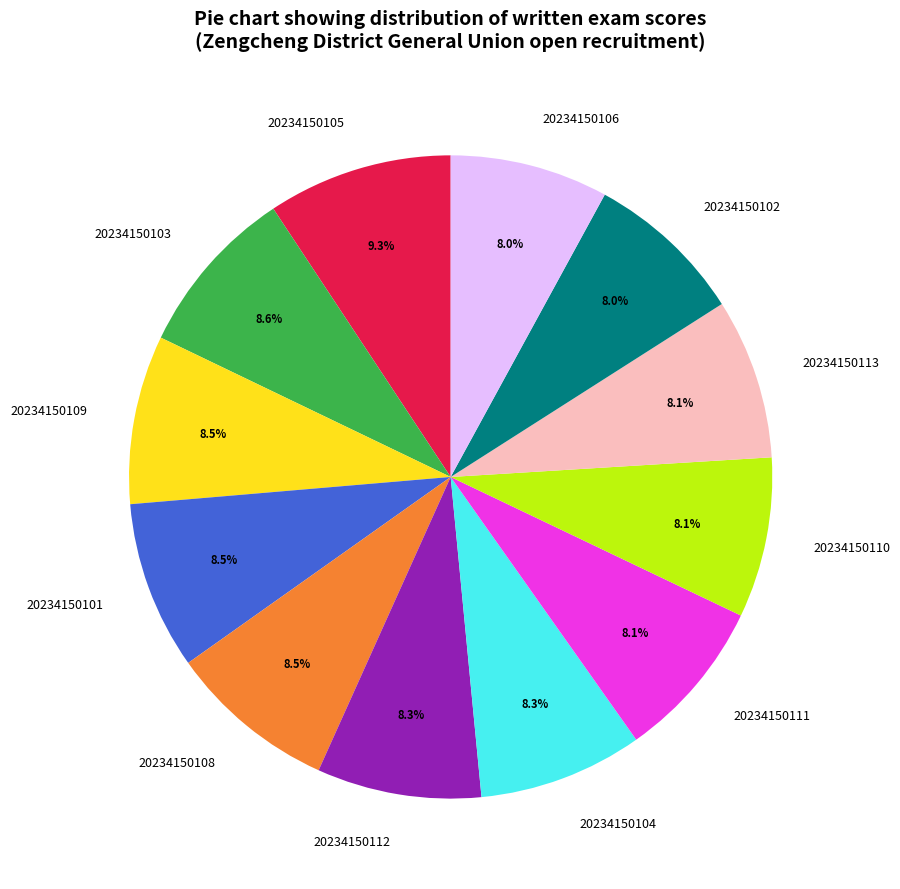

What portion of the pie excludes 20234150106?

92.0%